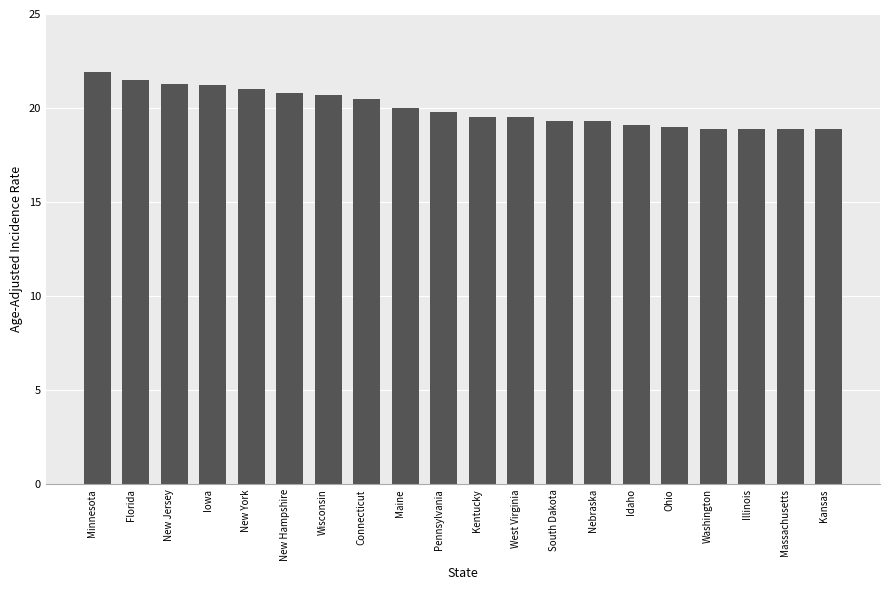

Does the chart contain any negative values?

No